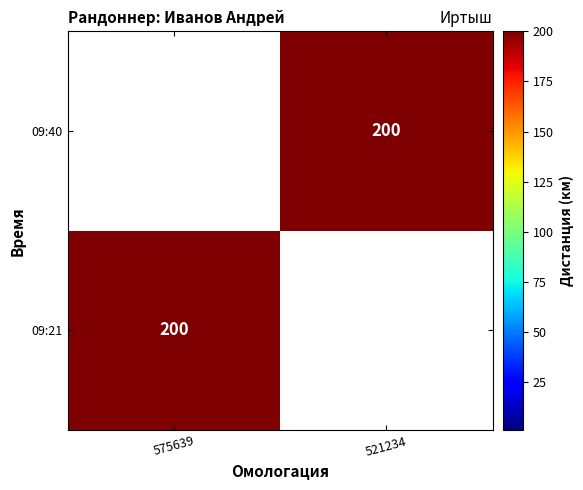

The value of 09:40 at 521234 is 200. True or false?

True